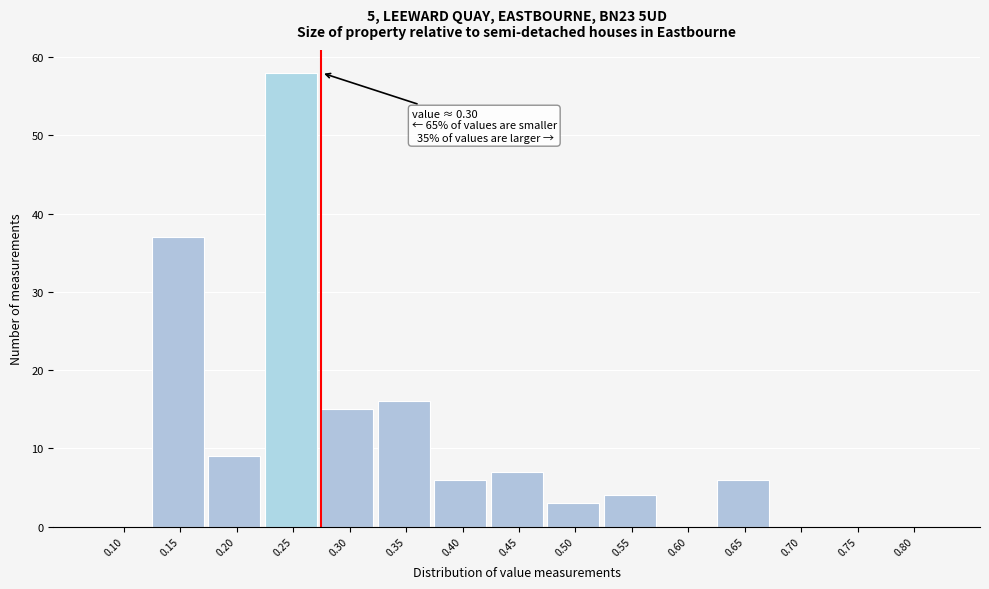

Reading right to left, extract all data points from this chart.

0.80=0	0.75=0	0.70=0	0.65=6	0.60=0	0.55=4	0.50=3	0.45=7	0.40=6	0.35=16	0.30=15	0.25=58	0.20=9	0.15=37	0.10=0